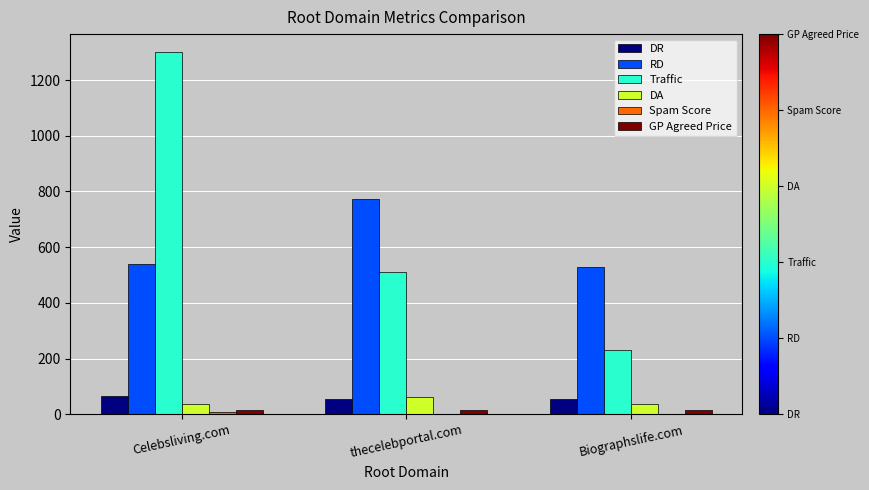

Count the number of categories in the chart.

3